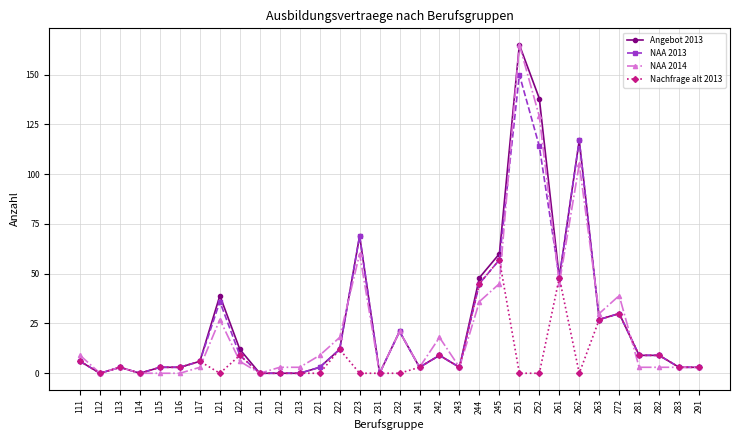

Reading right to left, list all the values displayed in this chart.

Angebot 2013: 291=3	283=3	282=9	281=9	272=30	263=27	262=117	261=48	252=138	251=165	245=60	244=48	243=3	242=9	241=3	232=21	231=0	223=69	222=12	221=3	213=0	212=0	211=0	122=12	121=39	117=6	116=3	115=3	114=0	113=3	112=0	111=6
NAA 2013: 291=3	283=3	282=9	281=9	272=30	263=27	262=117	261=48	252=114	251=150	245=57	244=45	243=3	242=9	241=3	232=21	231=0	223=69	222=12	221=3	213=0	212=0	211=0	122=9	121=36	117=6	116=3	115=3	114=0	113=3	112=0	111=6
NAA 2014: 291=3	283=3	282=3	281=3	272=39	263=30	262=105	261=45	252=129	251=165	245=45	244=36	243=3	242=18	241=3	232=21	231=0	223=60	222=18	221=9	213=3	212=3	211=0	122=6	121=27	117=3	116=0	115=0	114=0	113=3	112=0	111=9
Nachfrage alt 2013: 291=3	283=3	282=9	281=9	272=30	263=27	262=0	261=48	252=0	251=0	245=57	244=45	243=3	242=9	241=3	232=0	231=0	223=0	222=12	221=0	213=0	212=0	211=0	122=9	121=0	117=6	116=3	115=3	114=0	113=3	112=0	111=6